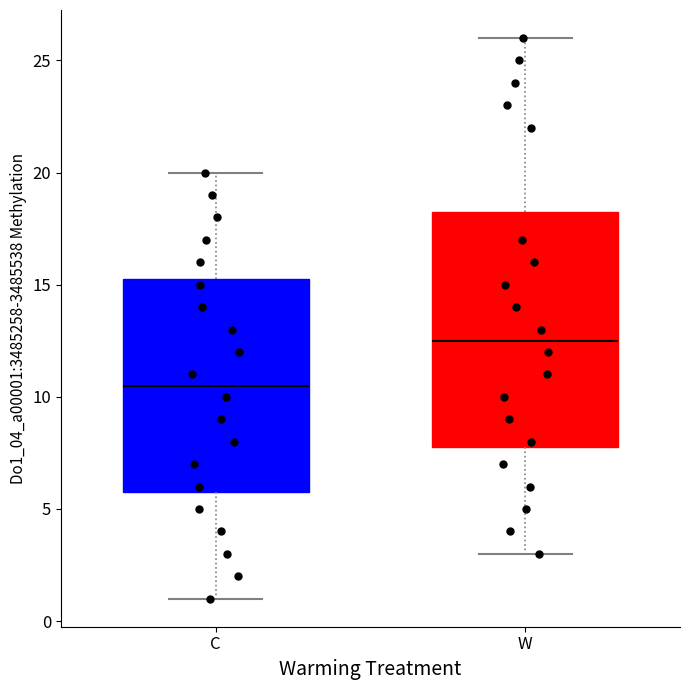

Where does the median line of the box for C sit on the y-axis? The values are not printed on the chart, so give them approximately, as read against the axis.

10.5